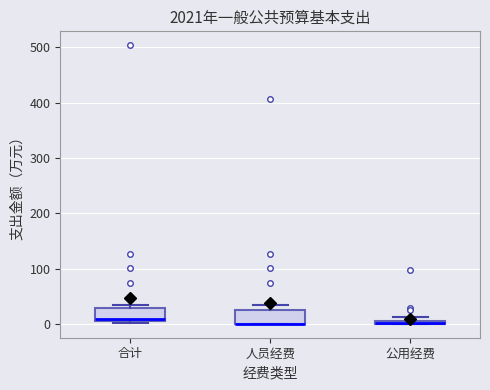

Where is the lower edge of the box for 公用经费 on the y-axis? The values are not printed on the chart, so give them approximately, as read against the axis.

0